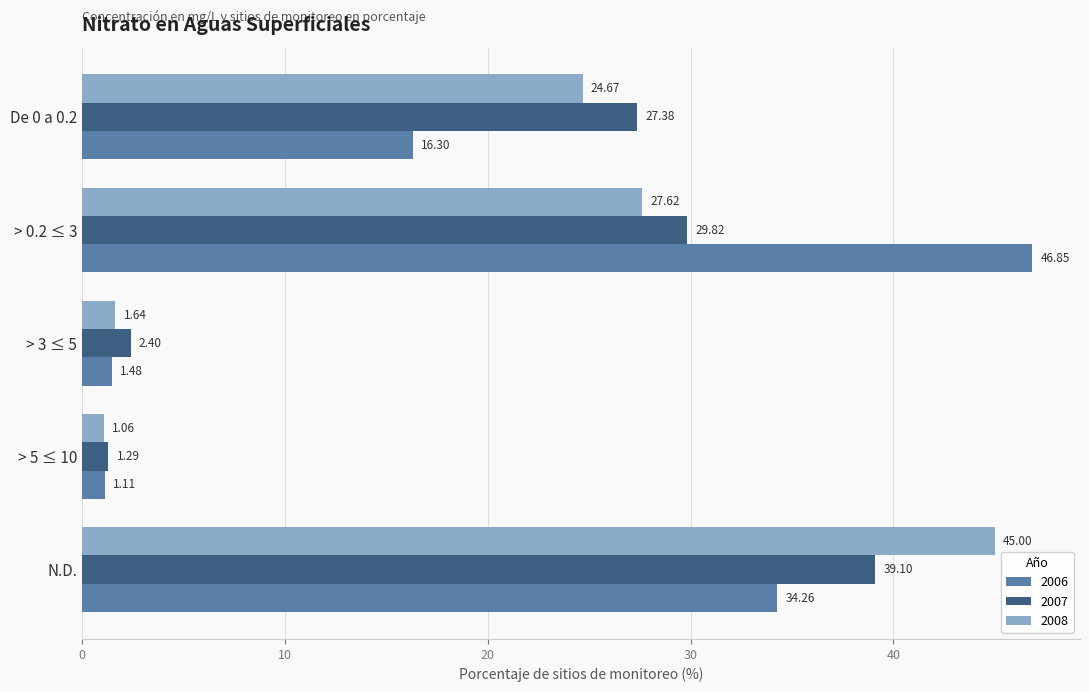

What is the spread (max minus min) of values at > 3 ≤ 5?

0.9